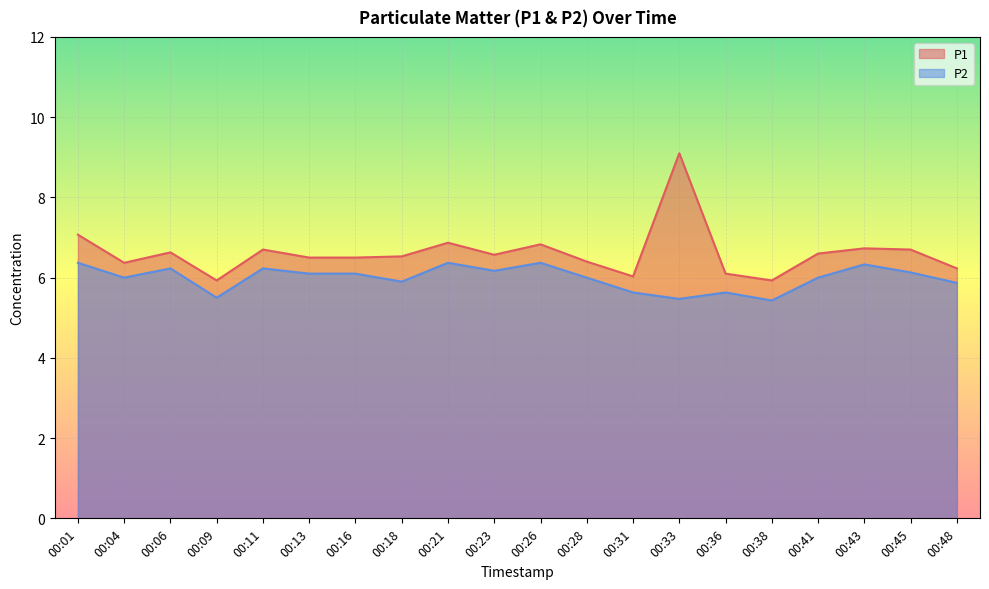

What is the sum of the P2 values at 00:38 and 00:45?

11.6